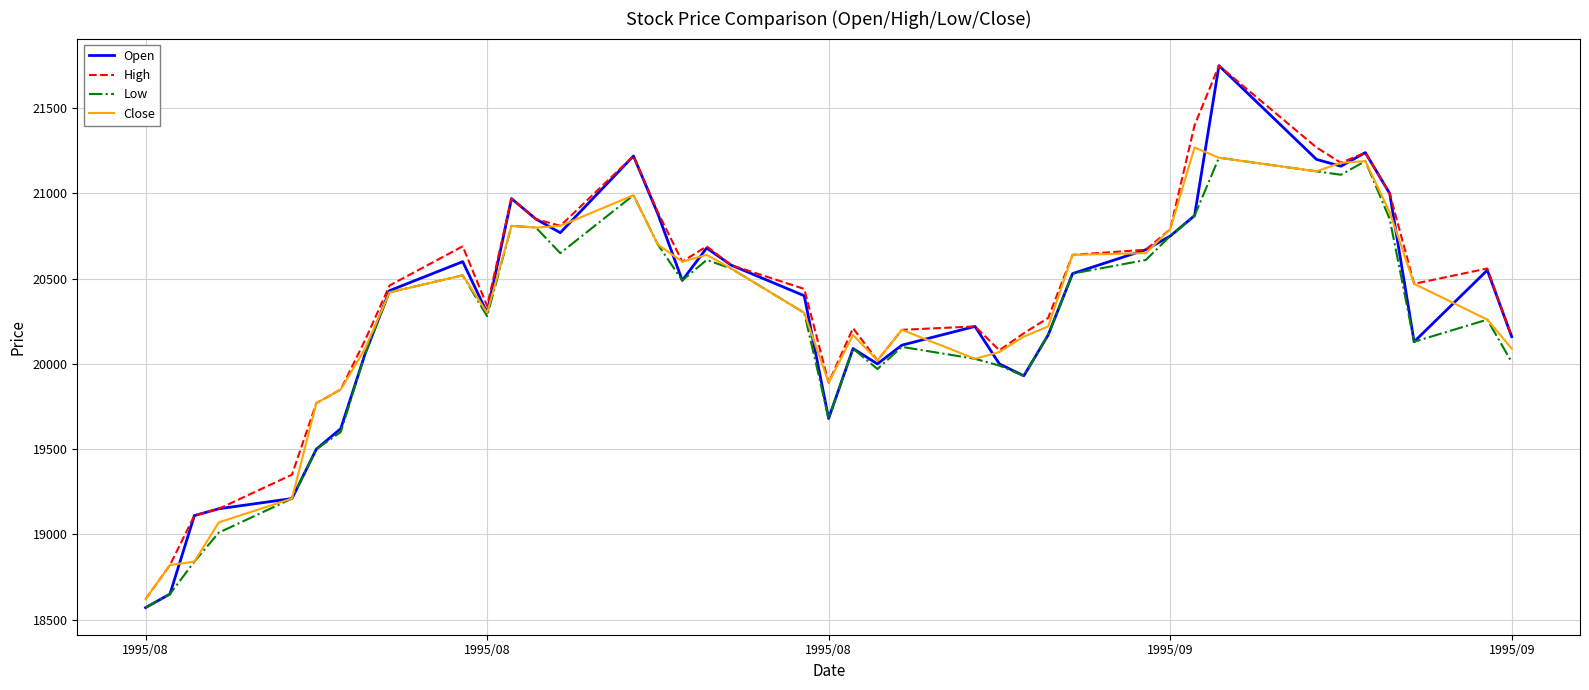

Which series has the widest spread of values?

Open